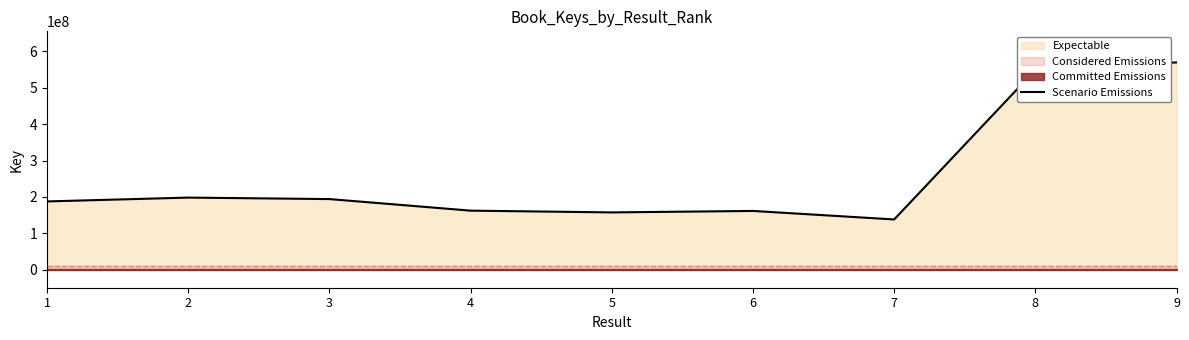

The value of Scenario Emissions at 5 is 218099148. True or false?

False